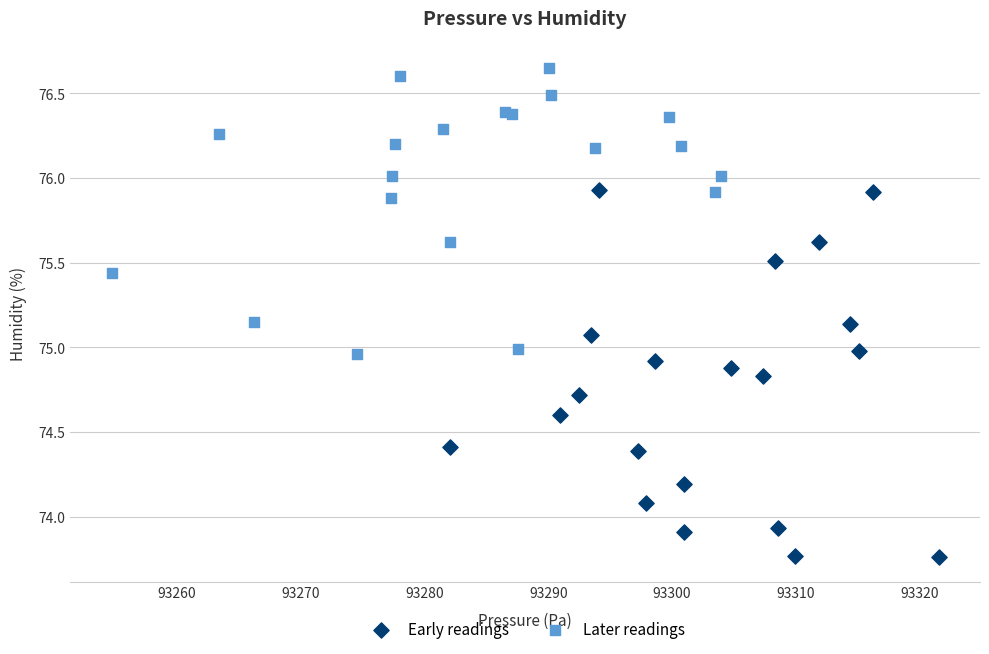

Which series contains the highest Y value?

Later readings